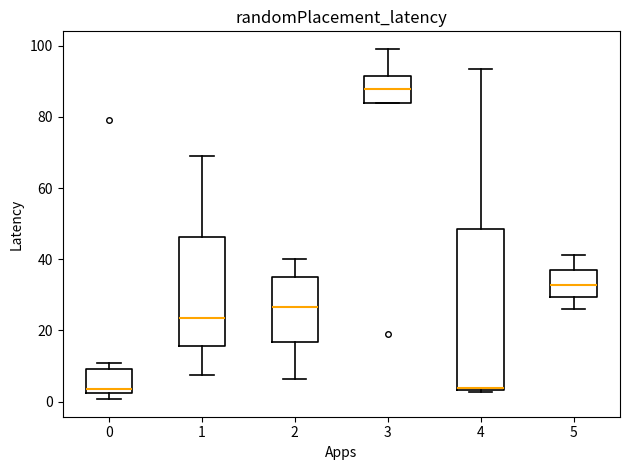

Where is the upper edge of the box at x = 4 on the y-axis? The values are not printed on the chart, so give them approximately, as read against the axis.

48